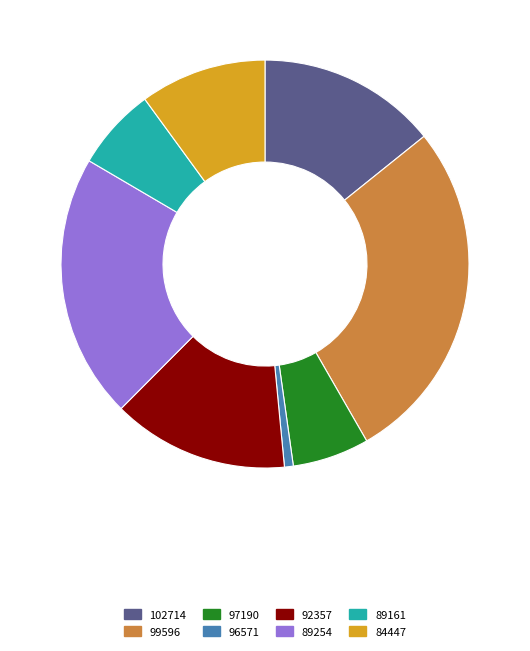

Count the number of slices in the pie.

8